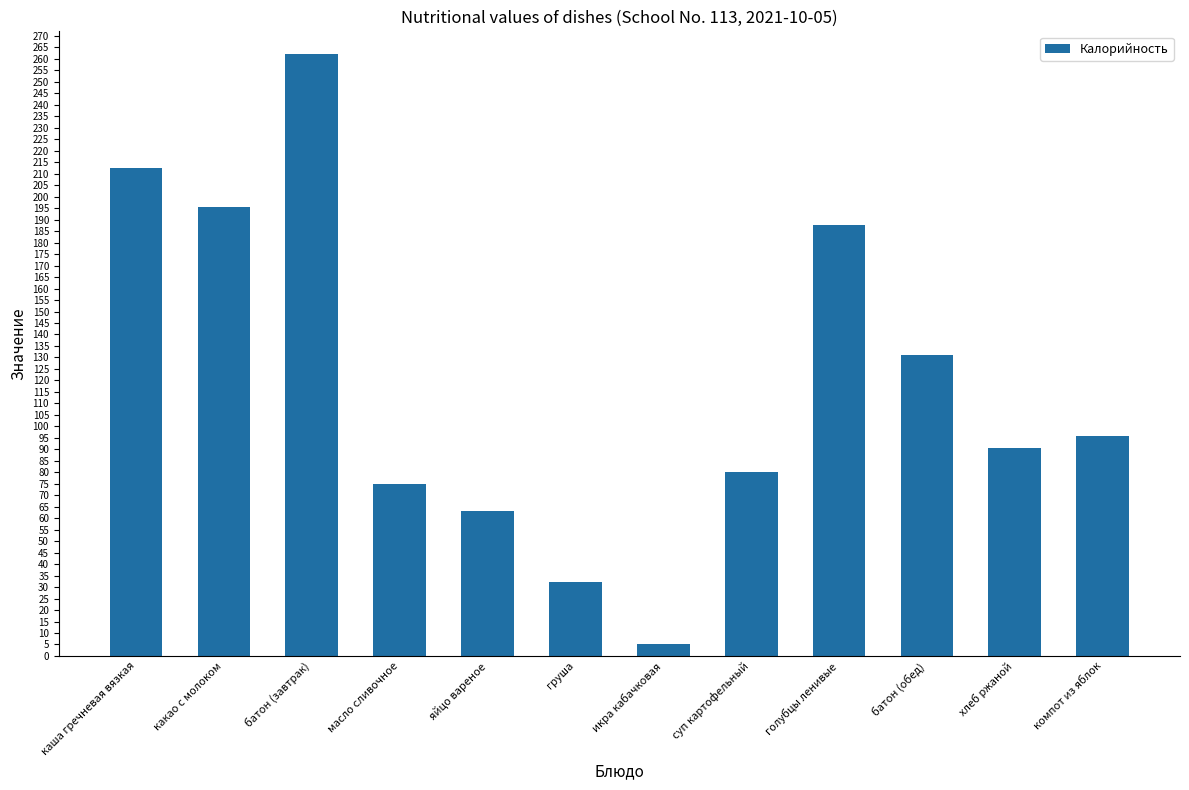

Rank the categories by value from lowest to highest.

икра кабачковая, груша, яйцо вареное, масло сливочное, суп картофельный, хлеб ржаной, компот из яблок, батон (обед), голубцы ленивые, какао с молоком, каша гречневая вязкая, батон (завтрак)